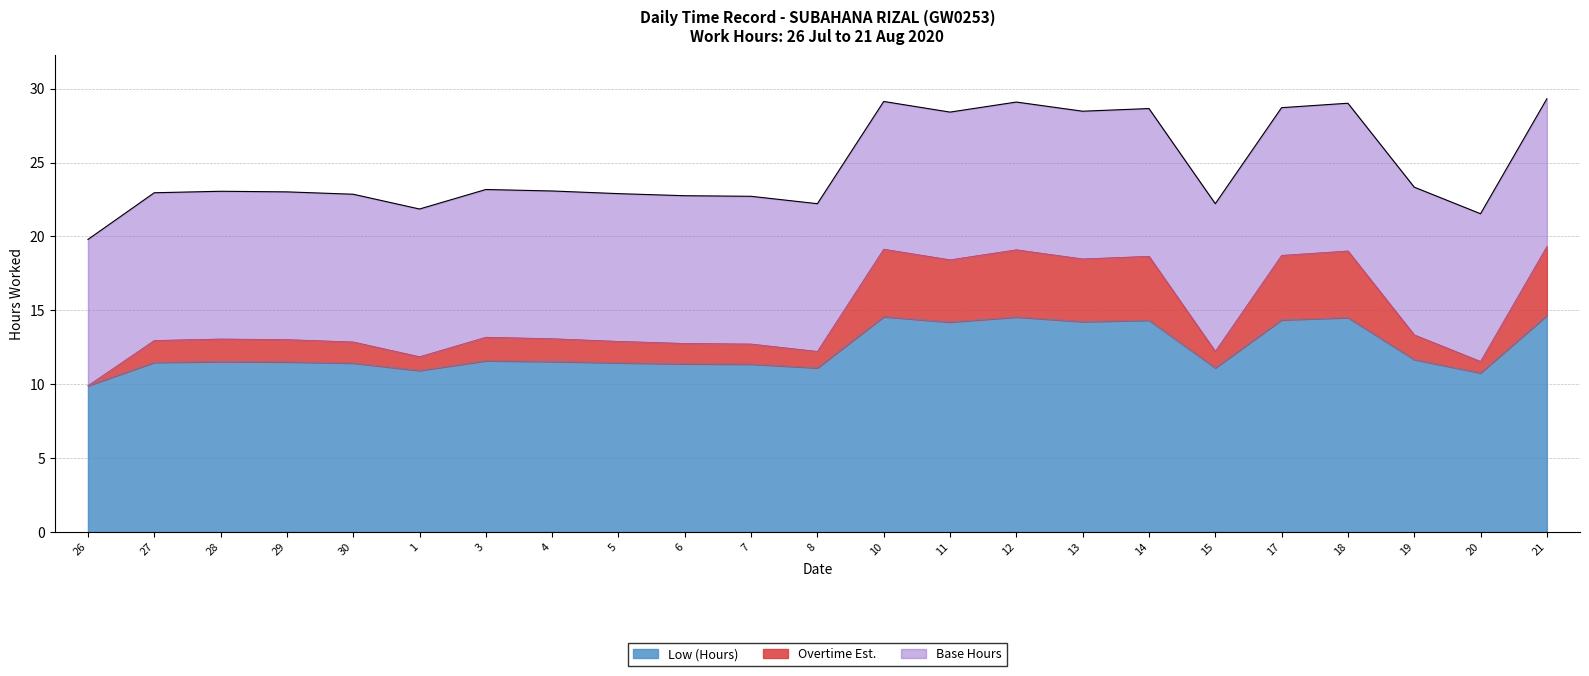

What is the total value across all series at 28?

23.1